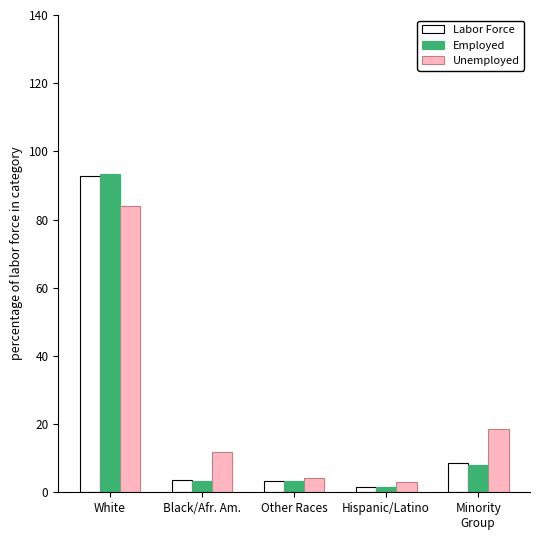

What is the sum of all Unemployed values?

121.6